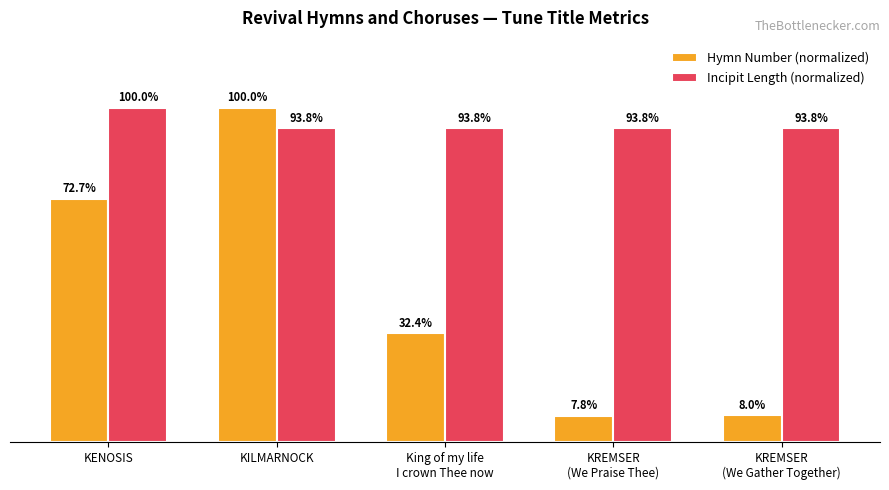

Where is Hymn Number (normalized) nearest to the value 53?

KENOSIS